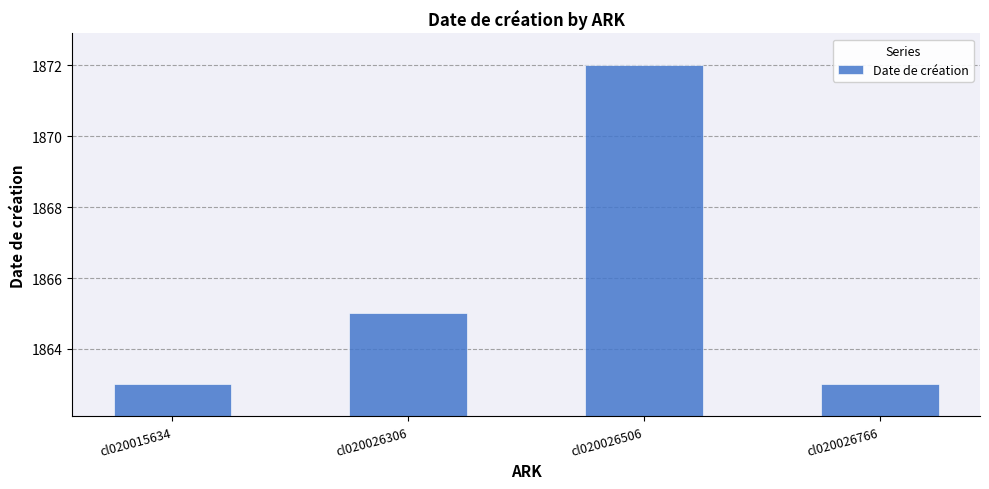

Between cl020026506 and cl020026766, which is larger?

cl020026506